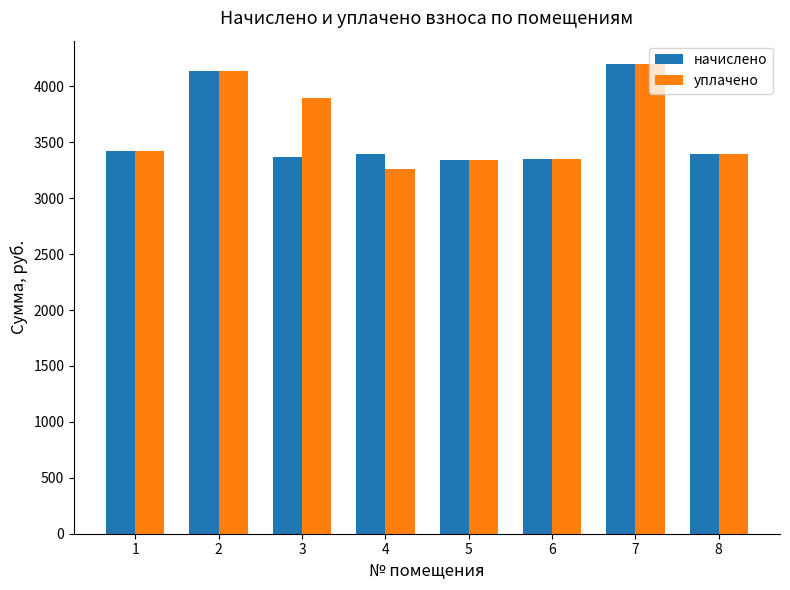

Count the number of data series in this chart.

2